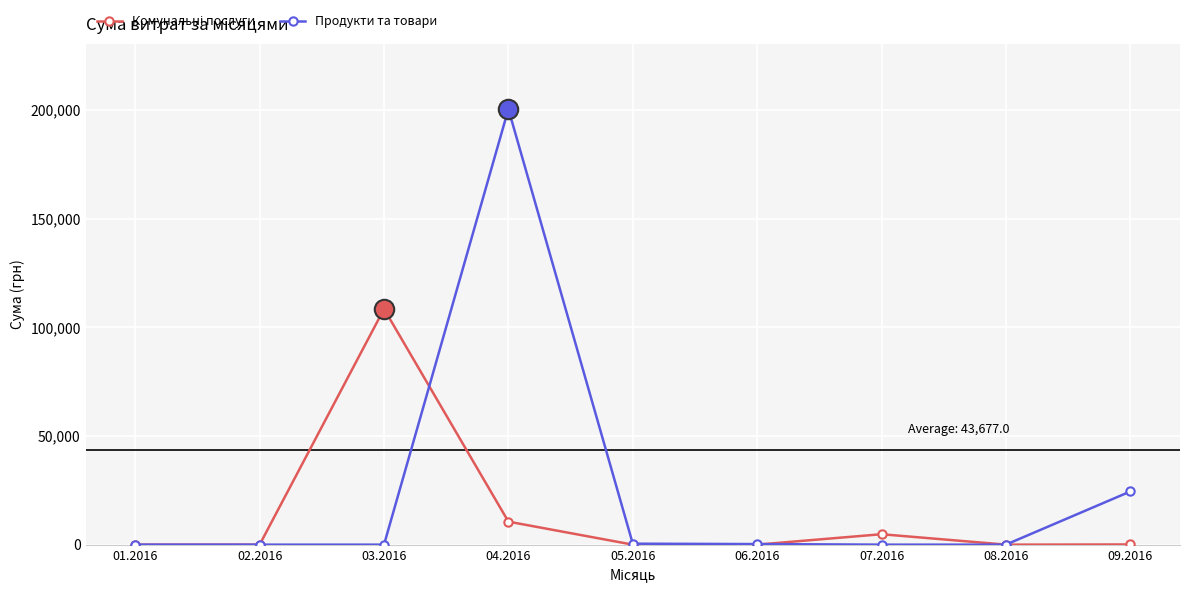

The value of Продукти та товари at 07.2016 is 0.0. True or false?

True